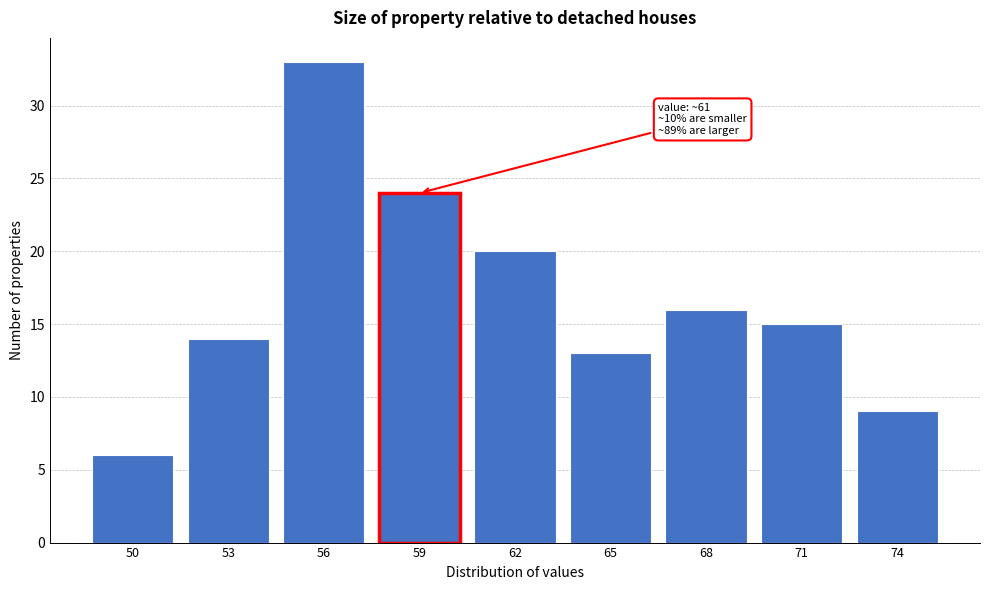

Reading left to right, extract all data points from this chart.

50=6	53=14	56=33	59=24	62=20	65=13	68=16	71=15	74=9